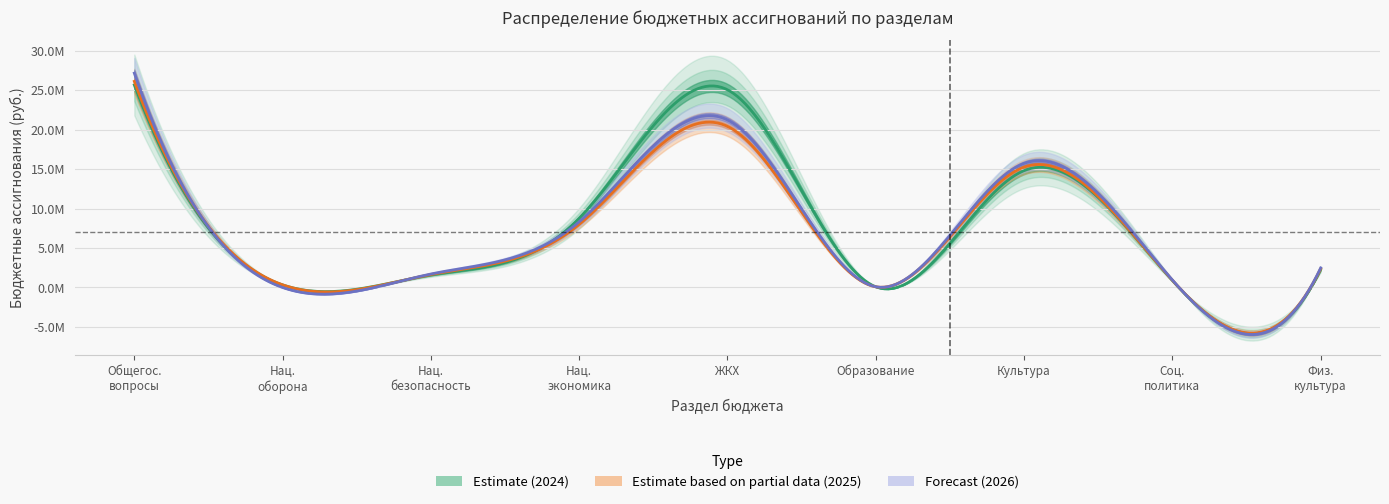

The 2024 series shows 82100.0 at ОБРАЗОВАНИЕ. True or false?

True